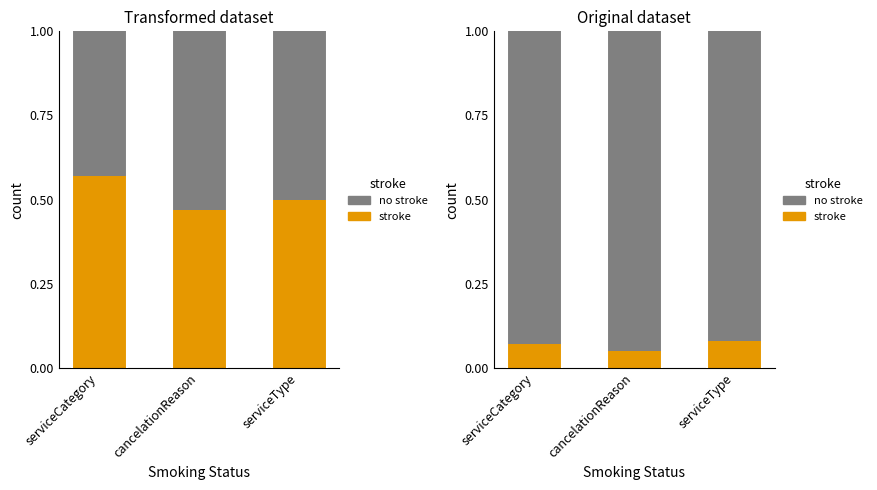

Between cancelationReason and serviceType, which series saw the biggest shift?

no stroke